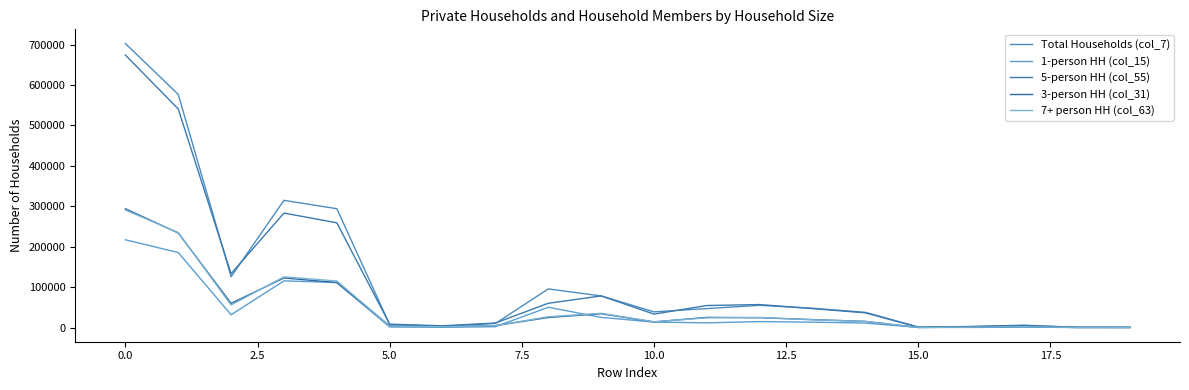

Rank the series by their maximum value, from highest to lowest.

Total Households (col_7), 5-person HH (col_55), 3-person HH (col_31), 7+ person HH (col_63), 1-person HH (col_15)